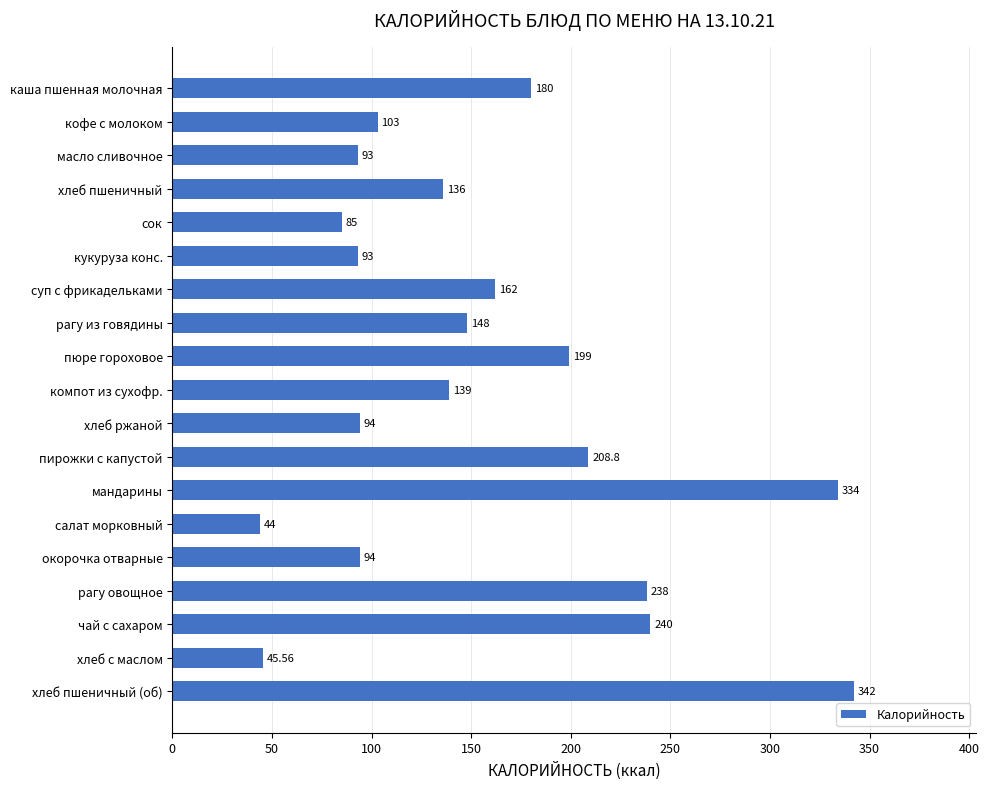

Are the bars grouped side by side (vs. stacked)?

No